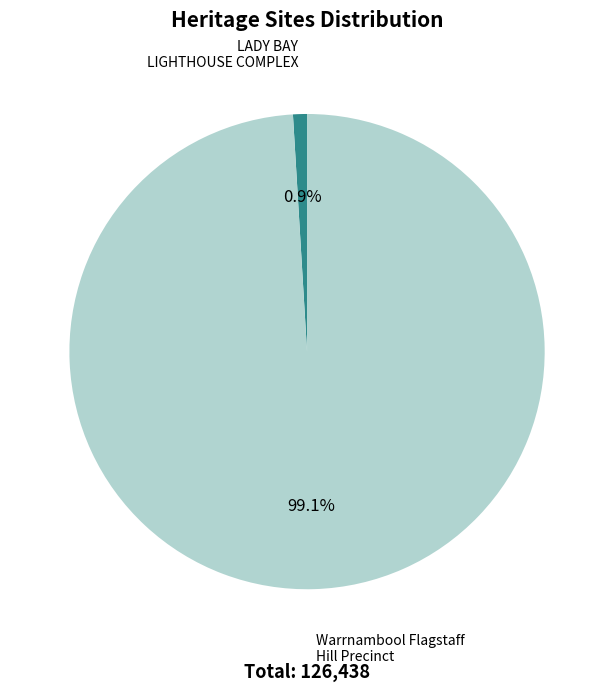

Is there a majority slice in this chart?

Yes